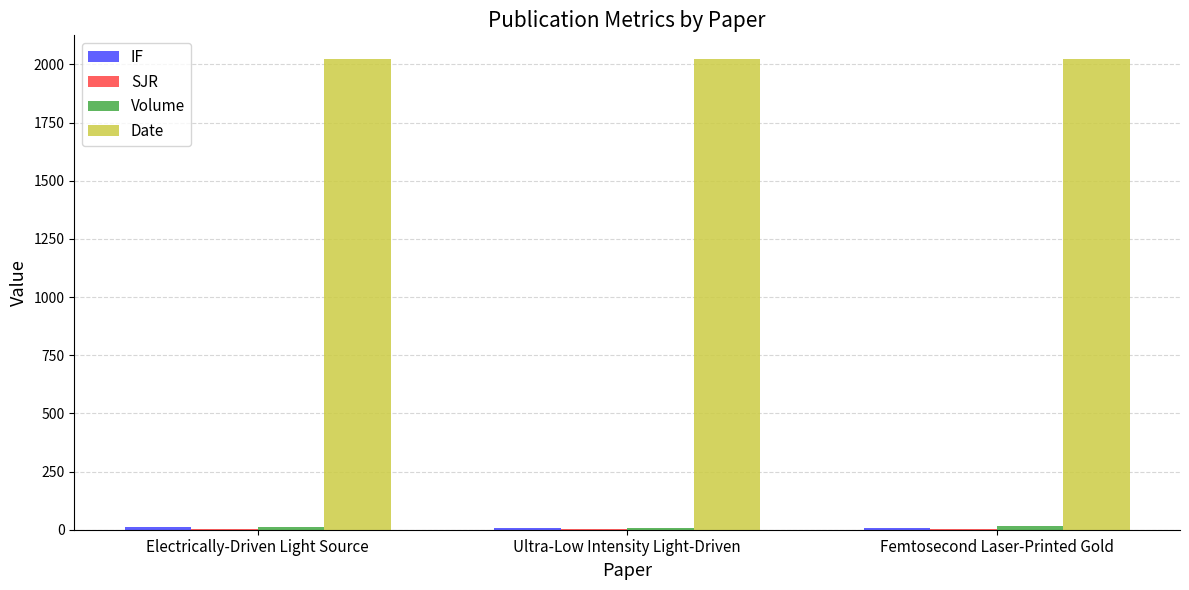

Which series has the largest total across all categories?

Date